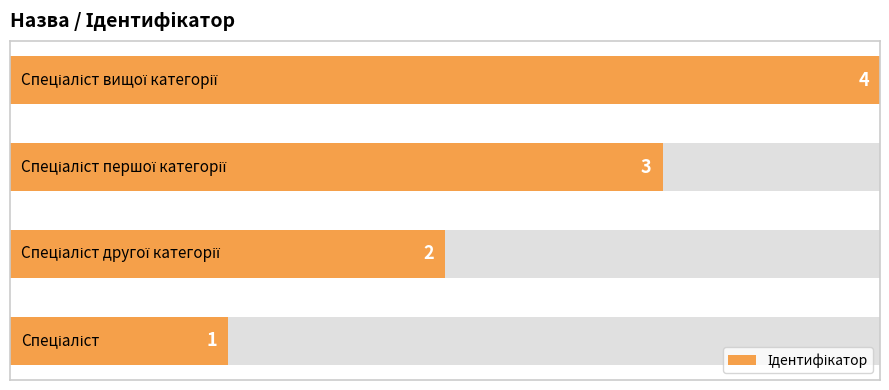

What is the value of the 3rd bar from the left?

3